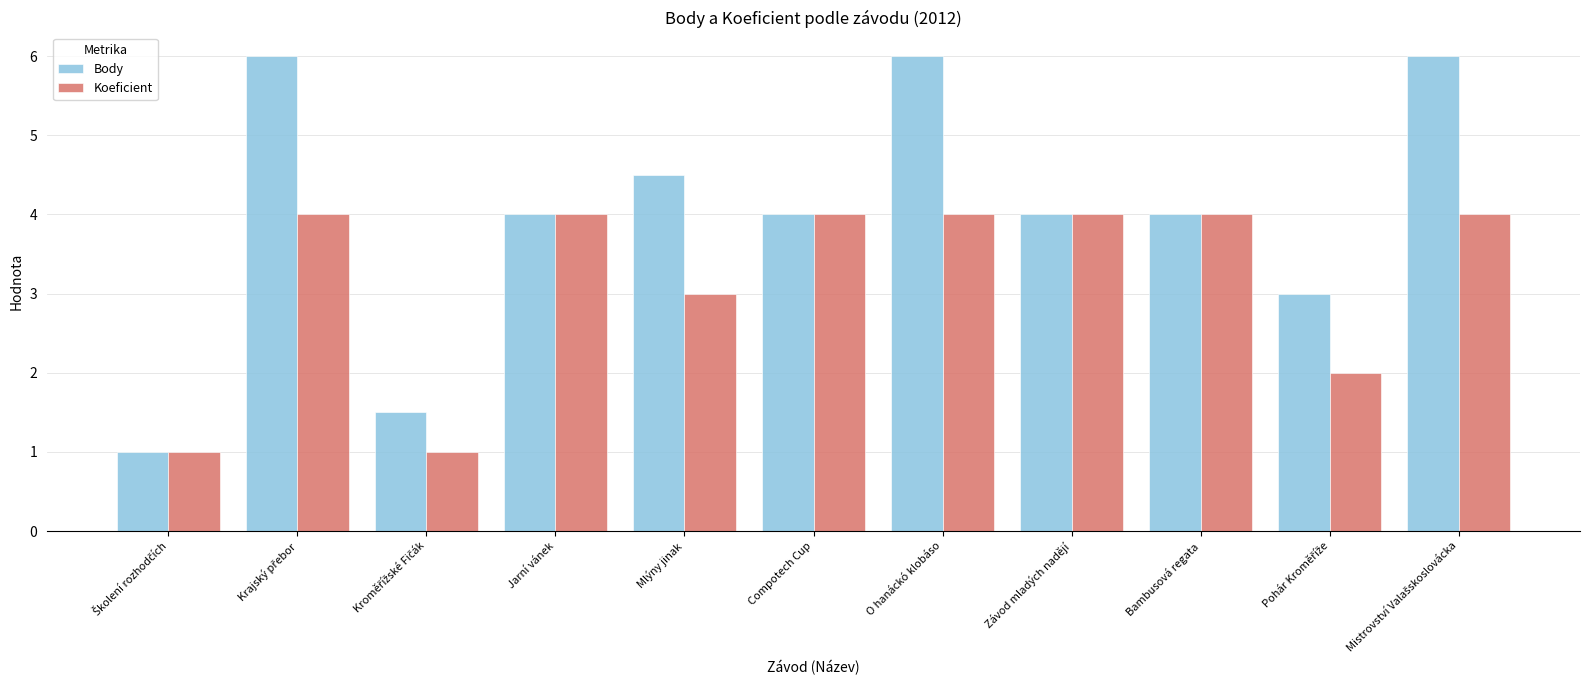

What is the approximate value of Body at Mlýny jinak?

4.5